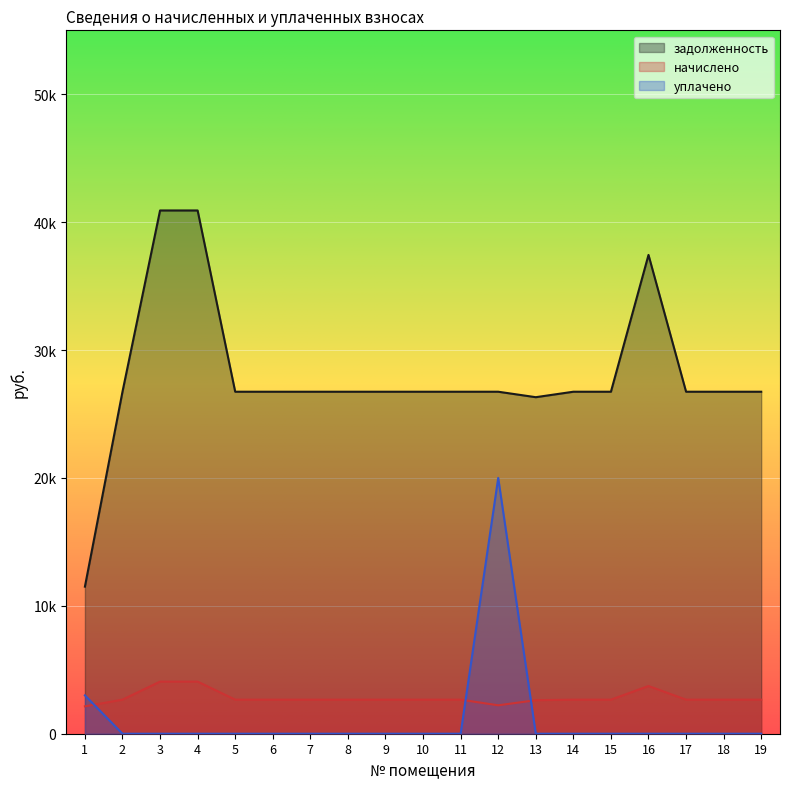

What is the difference between the highest and lowest values at 10?

26742.0